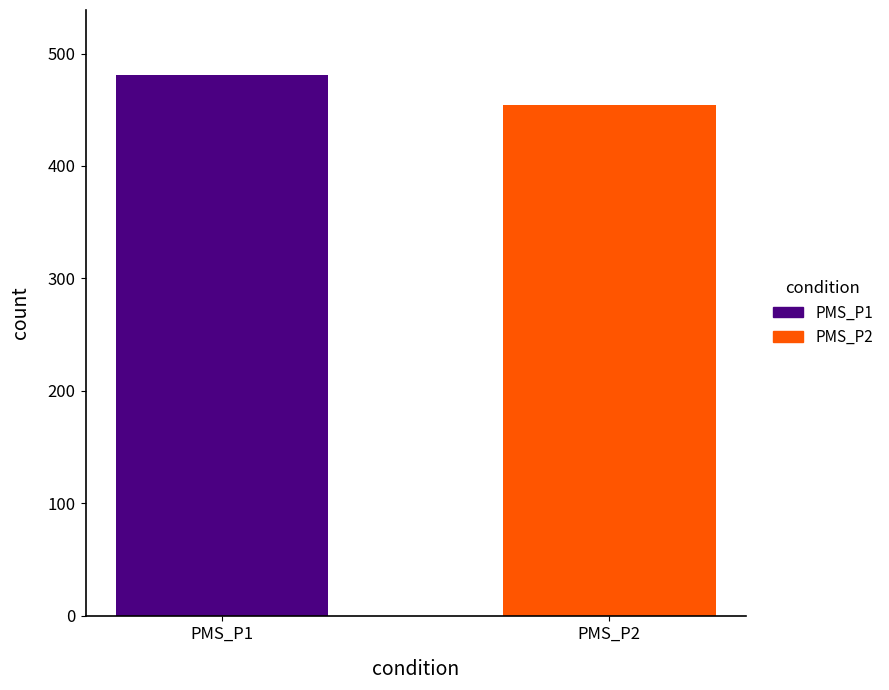

What is the maximum value shown in the chart?

481